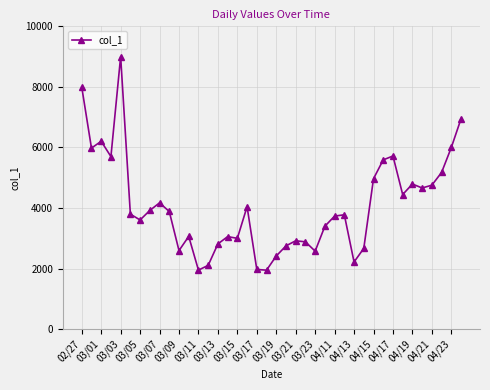

What is the average value?

4079